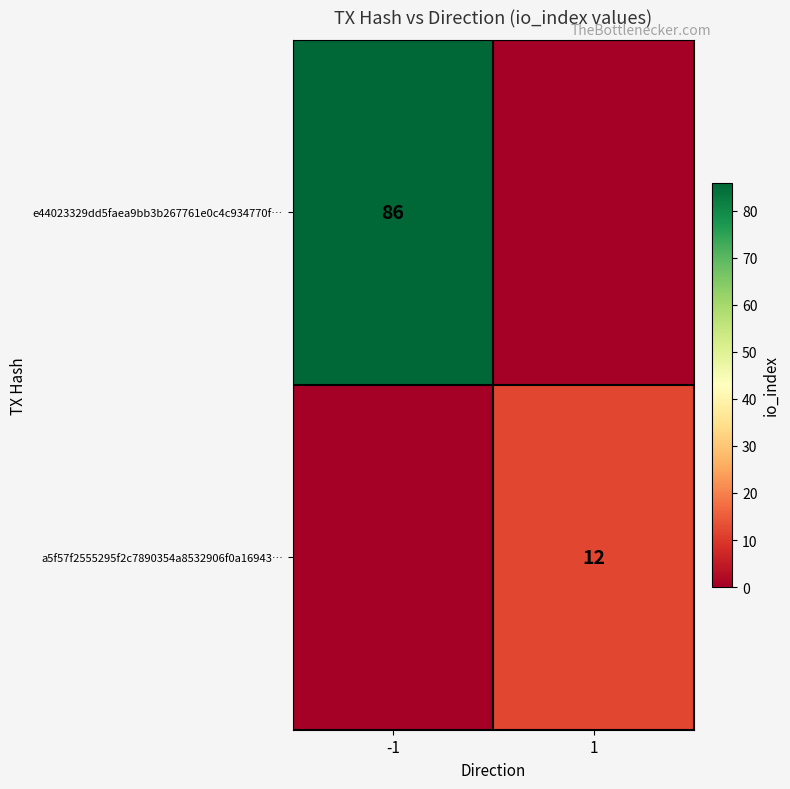

True or false: a5f57f2555295f2c7890354a8532906f0a16943… has a value of 12 at 1.

True